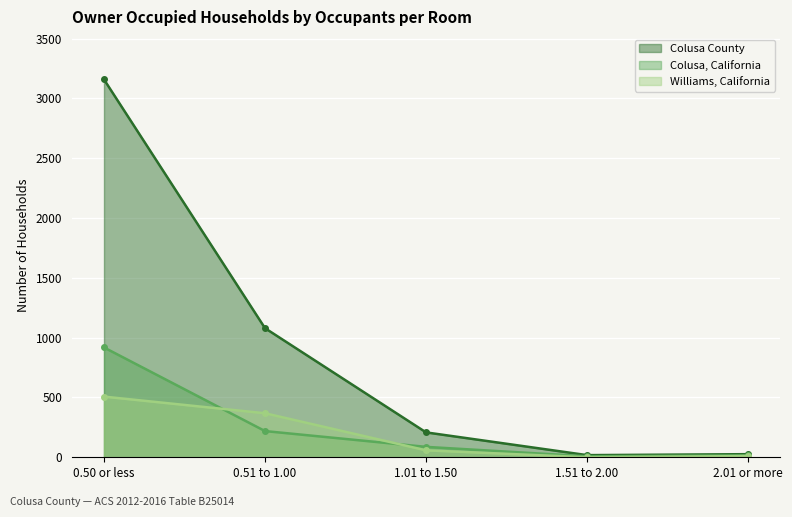

How many values in the Williams, California series are below 58?

2